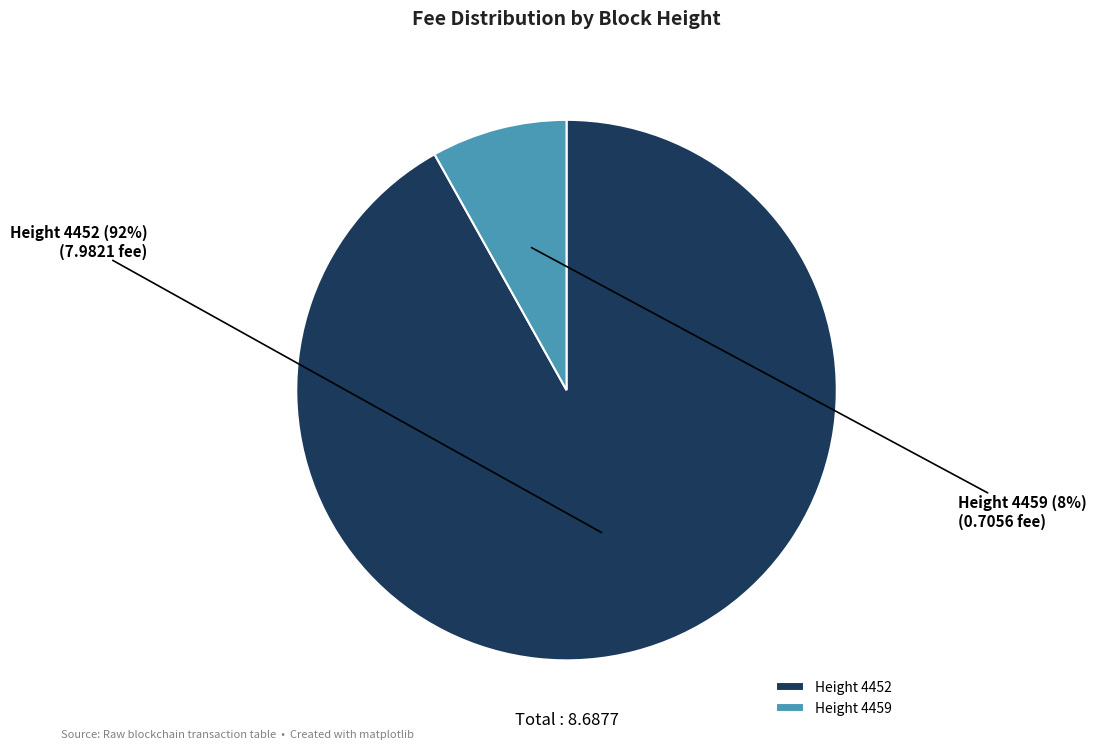

Does any single category account for the majority?

Yes